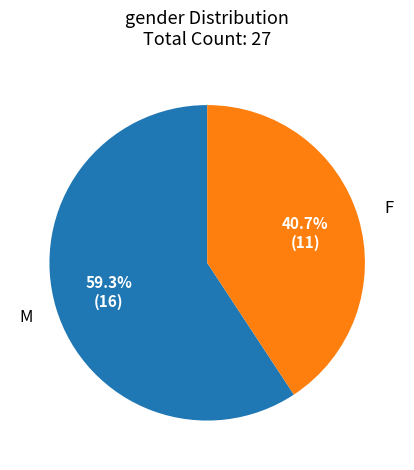

To the nearest percent, what is the average slice percentage?

50%